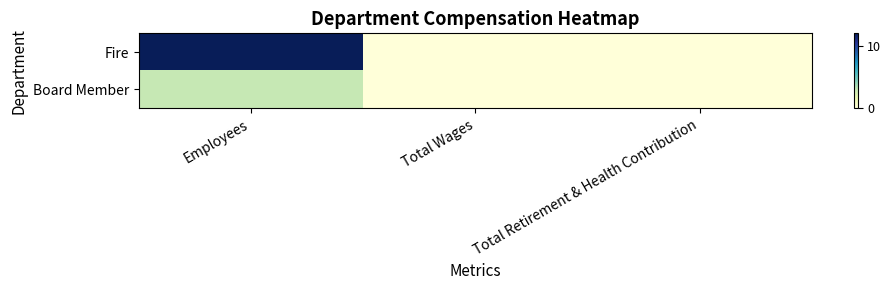

List the series in order of their peak value, lowest first.

Board Member, Fire